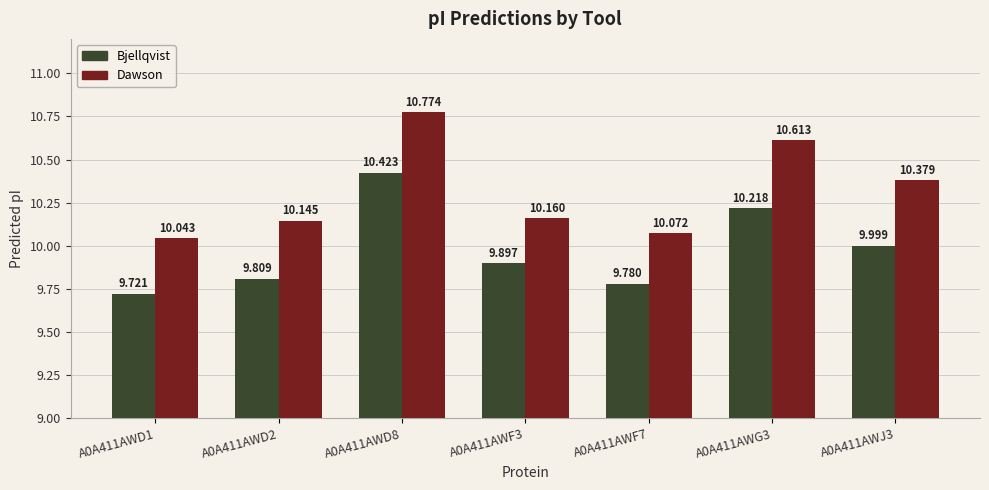

What is the value of the Dawson bar at the 2nd from the left?

10.1